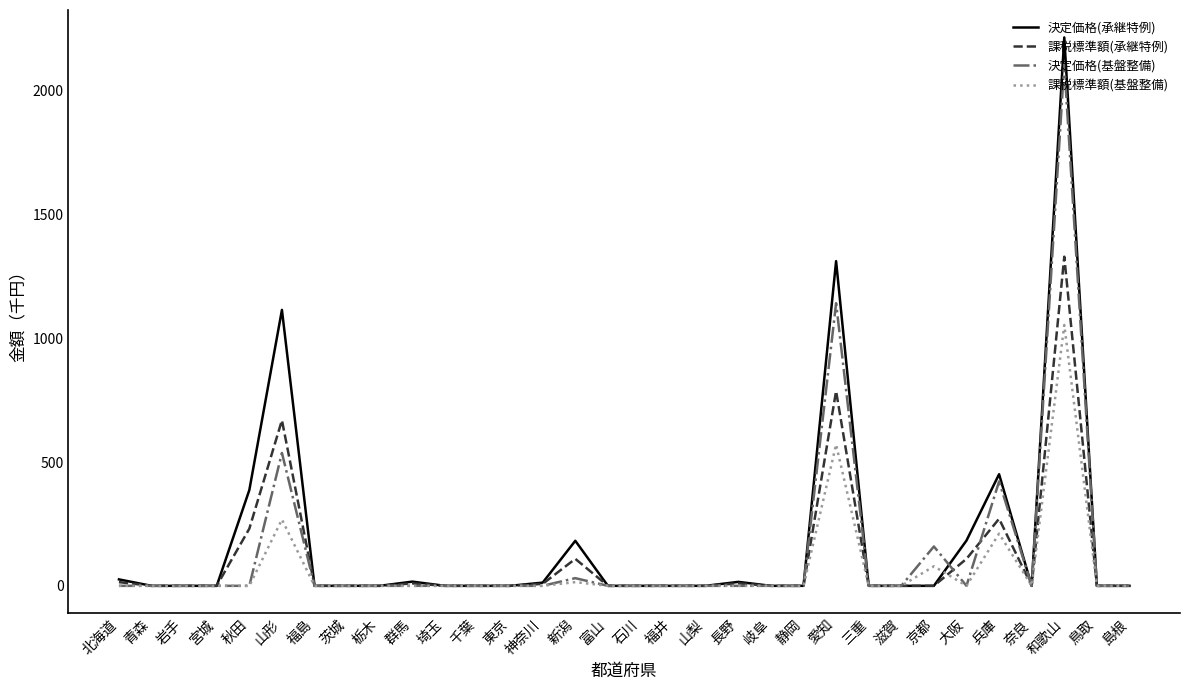

At which category is the sum across all series the highest?

和歌山